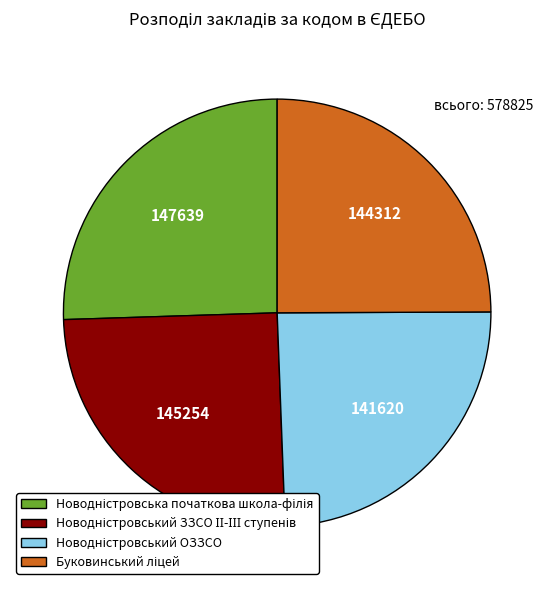

Is there any slice that represents more than half of the pie?

No